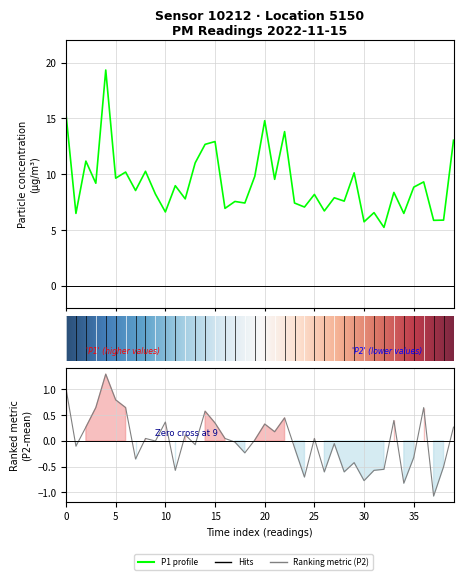

What is the spread (max minus min) of values at 15?

12.6